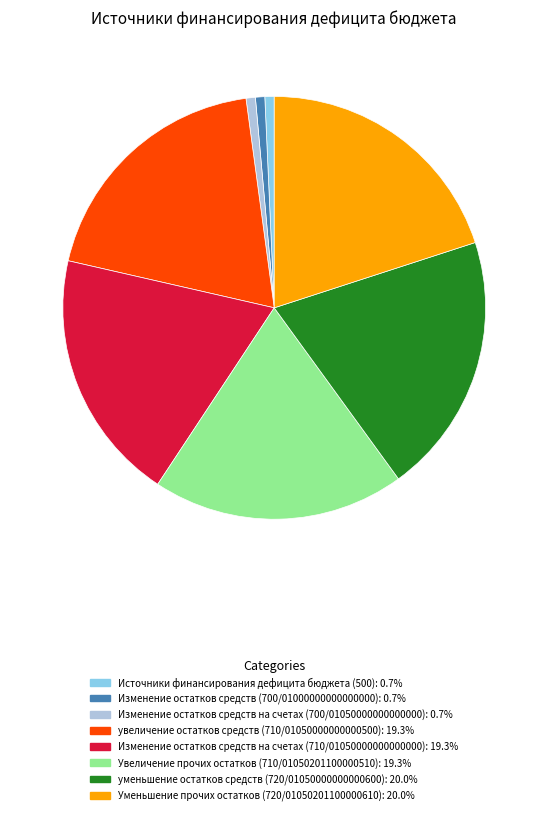

Is there a majority slice in this chart?

No